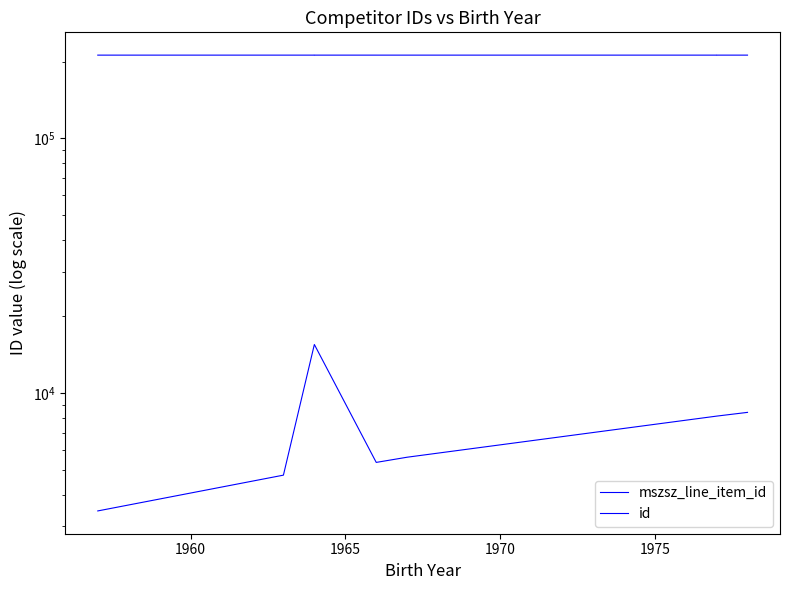

True or false: mszsz_line_item_id and id intersect in this chart.

False